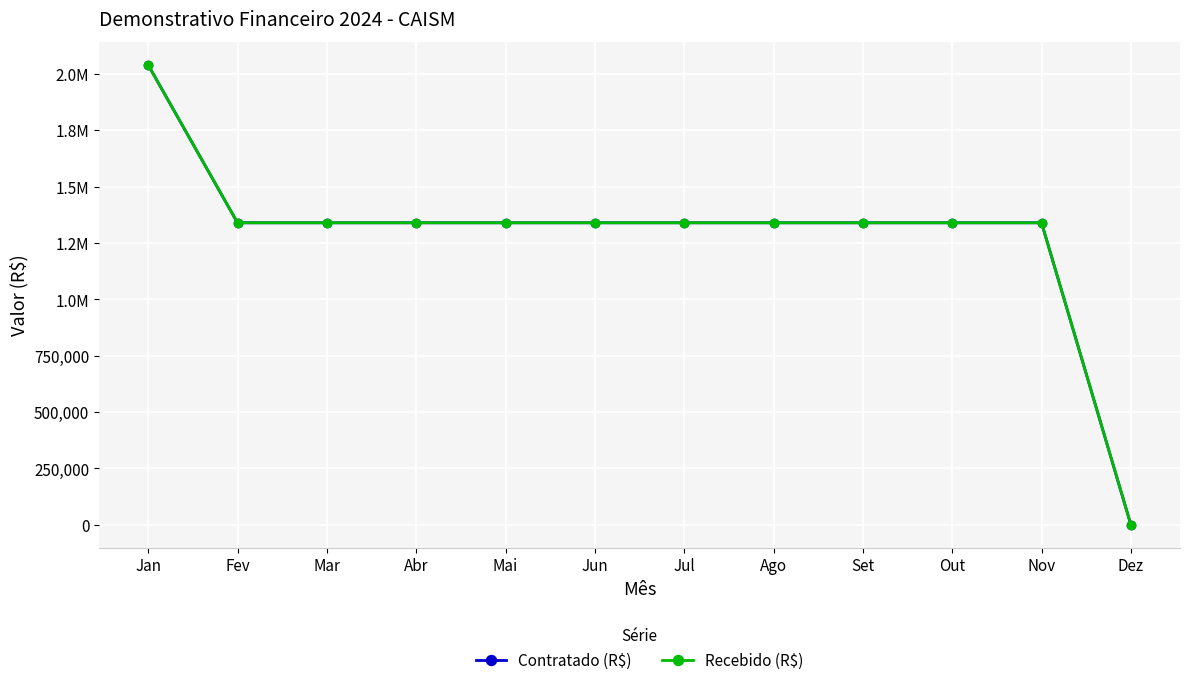

Between Mar and Dez, which is larger?

Mar